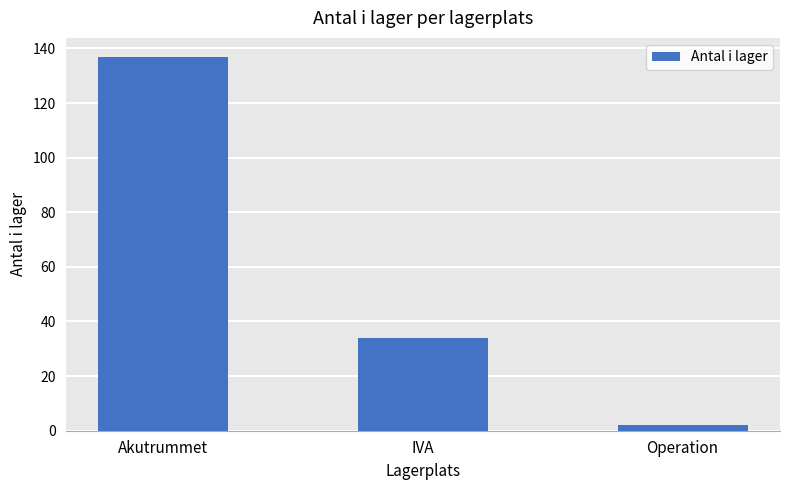

Are the bars horizontal?

No